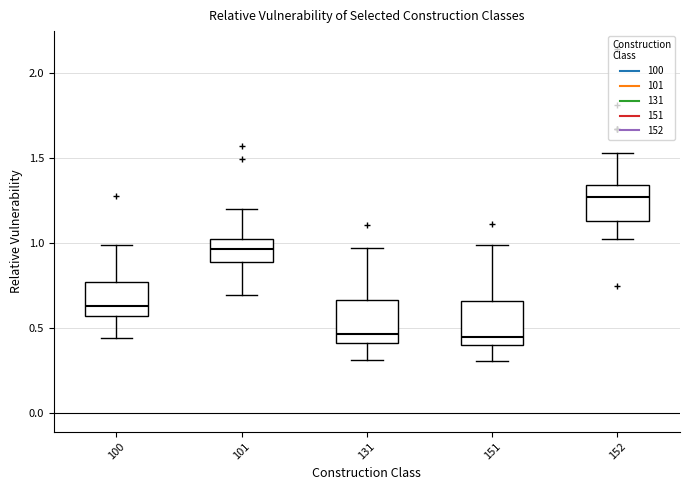

Reading left to right, read every box against the y-axis: the position of its median line, the range the box covers, and the ends of its whiskers. The values are not printed on the chart, so give them approximately, as read against the axis.

100: median 0.65, box 0.55 to 0.75, whiskers 0.45 to 1.00
101: median 0.95, box 0.90 to 1.05, whiskers 0.70 to 1.20
131: median 0.45, box 0.40 to 0.65, whiskers 0.30 to 0.95
151: median 0.45, box 0.40 to 0.65, whiskers 0.30 to 1.00
152: median 1.25, box 1.15 to 1.35, whiskers 1.00 to 1.55